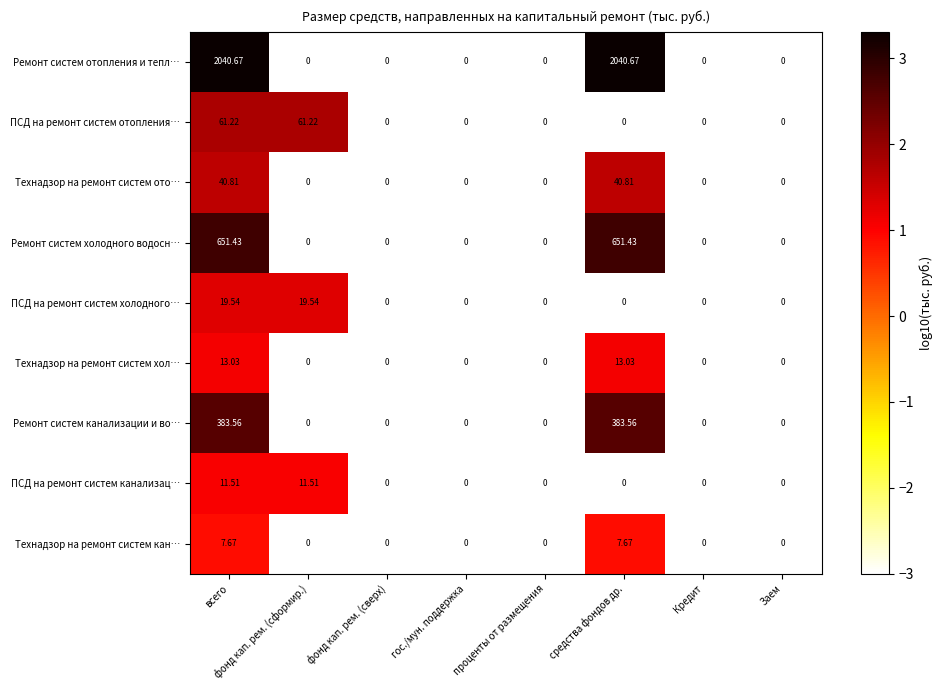

List the series in order of their peak value, lowest first.

Технадзор на ремонт систем кан…, ПСД на ремонт систем канализац…, Технадзор на ремонт систем хол…, ПСД на ремонт систем холодного…, Технадзор на ремонт систем ото…, ПСД на ремонт систем отопления…, Ремонт систем канализации и во…, Ремонт систем холодного водосн…, Ремонт систем отопления и тепл…